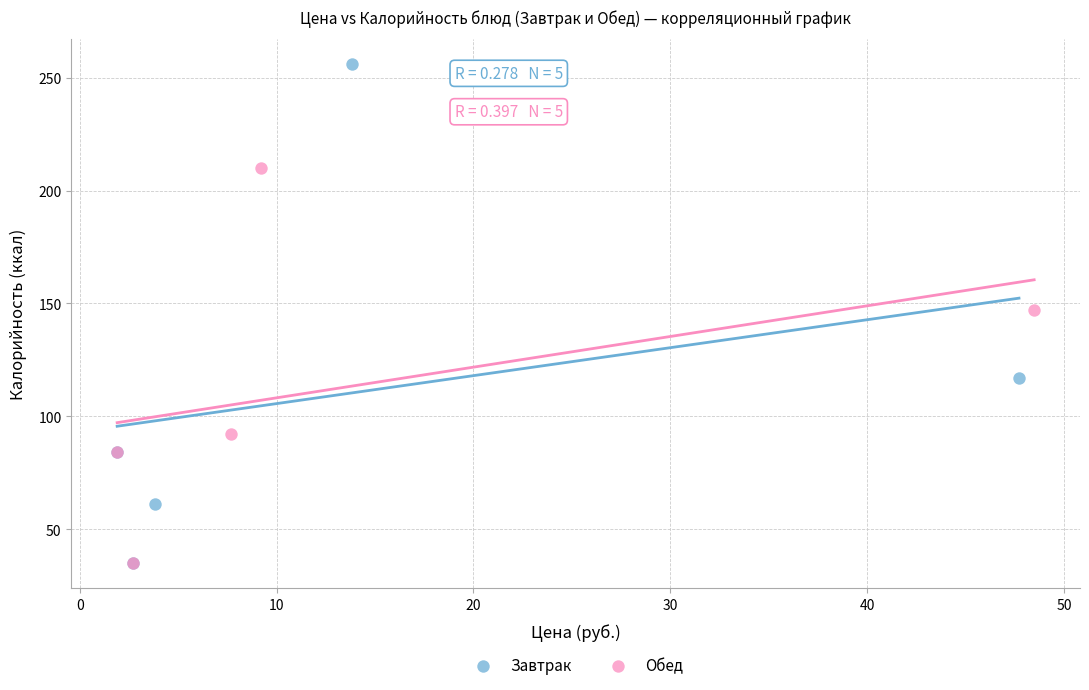

Which series has the widest spread of Y values?

Завтрак